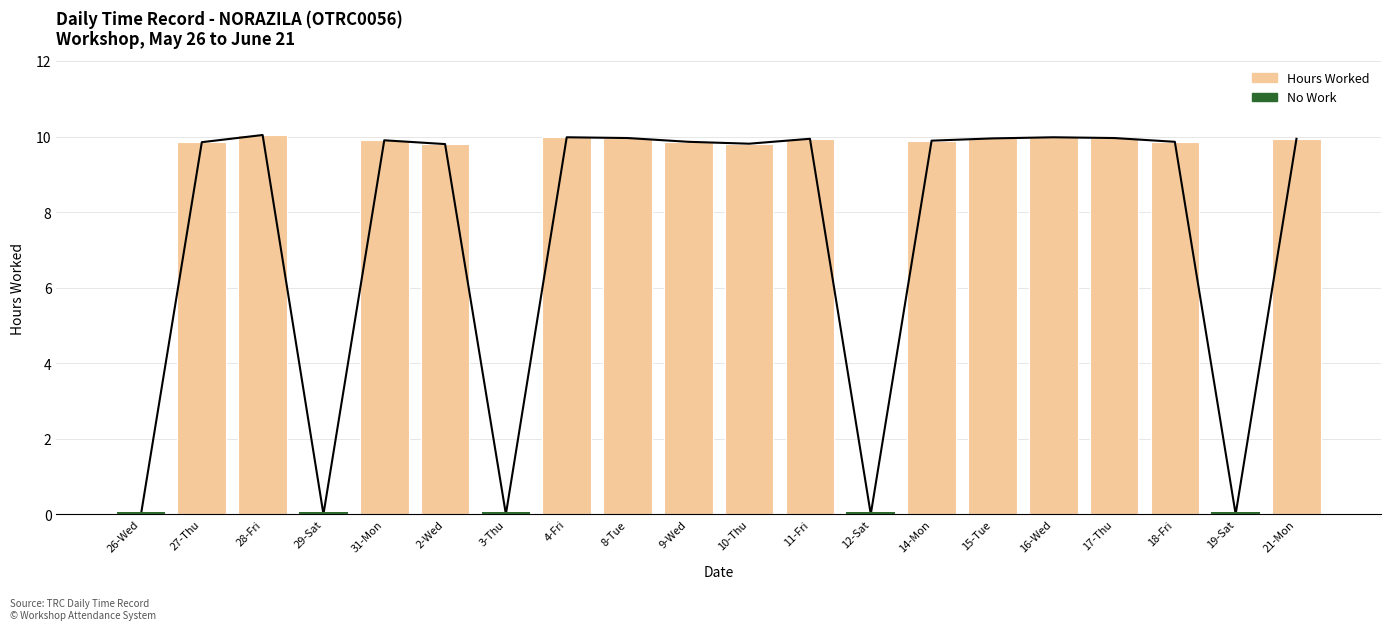

How many data points in No Work (zero hours) are above 0?

5